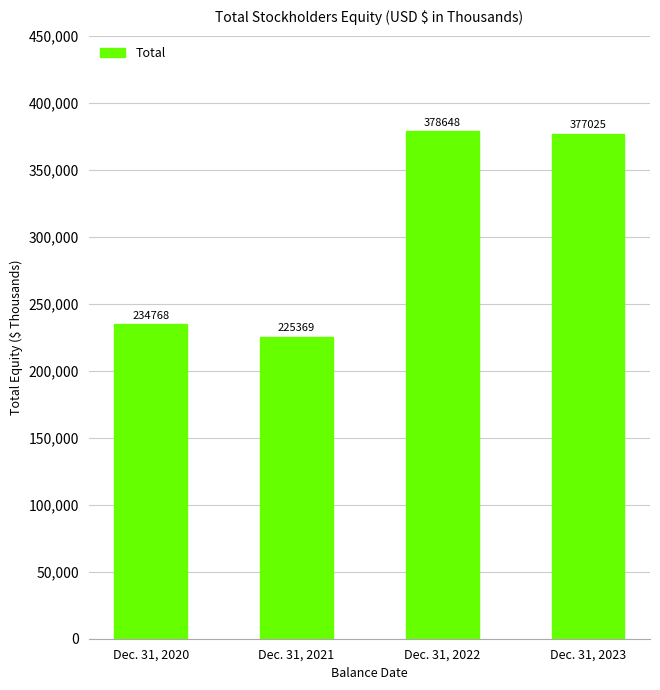

What is the difference between the values at Dec. 31, 2020 and Dec. 31, 2022?

143880